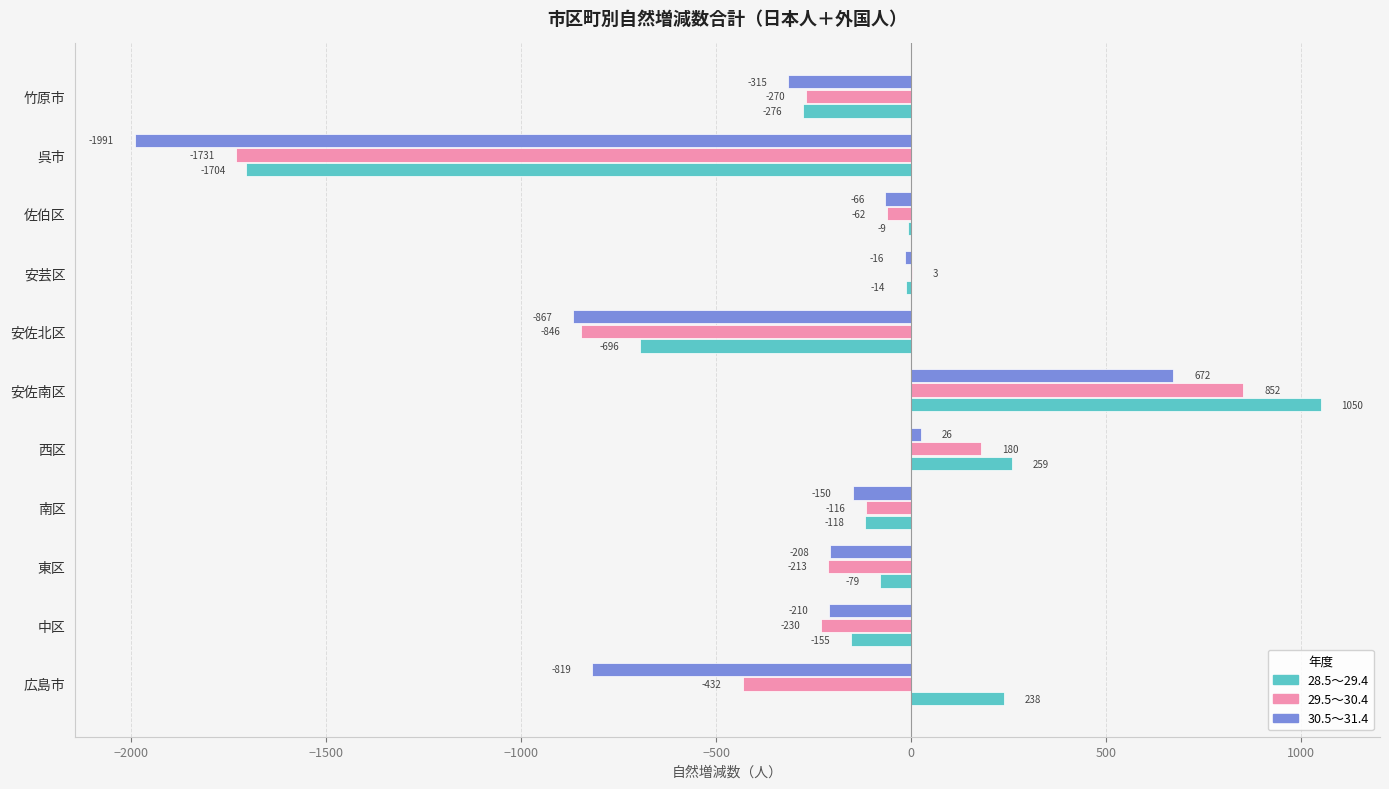

Which series has the largest range (max minus min)?

28.5～29.4